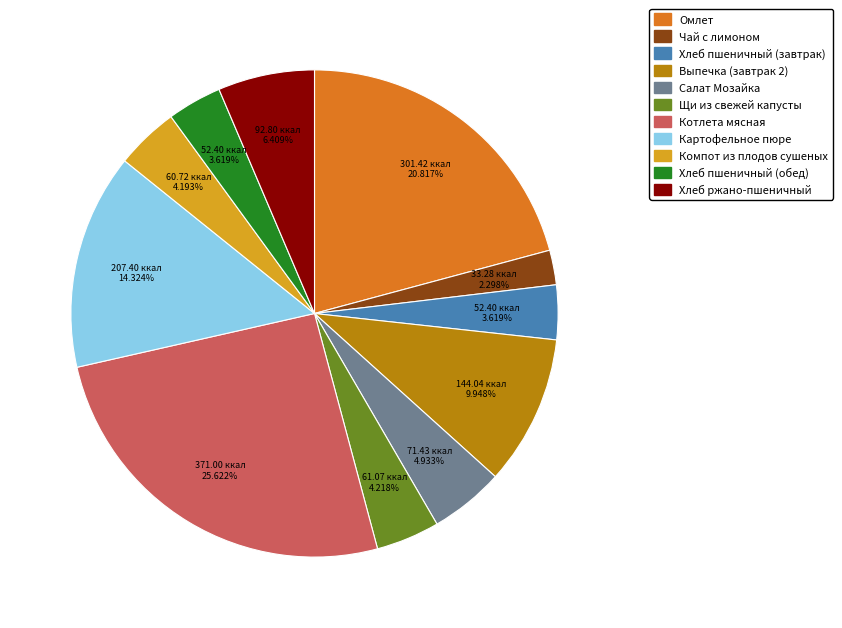

How many slices are in this pie chart?

11